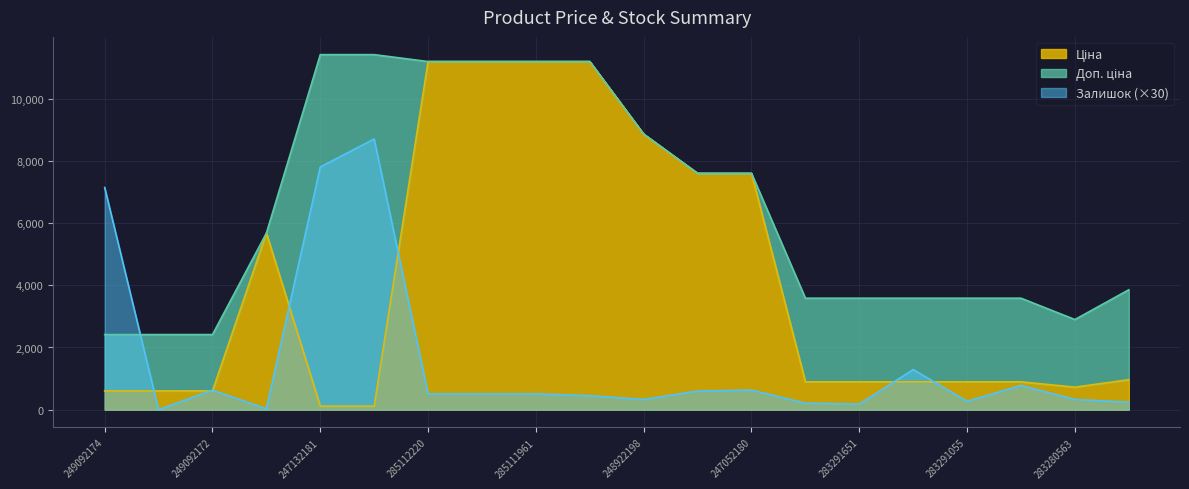

What is the value of the Доп. ціна point at the 13th from the left?

7596.5